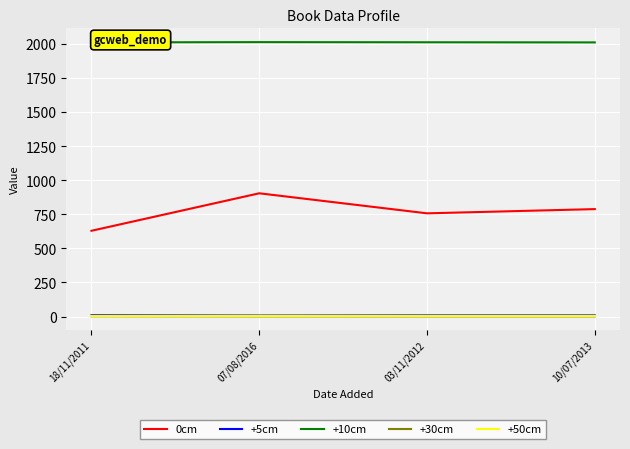

Does the chart display data point markers on the line(s)?

No